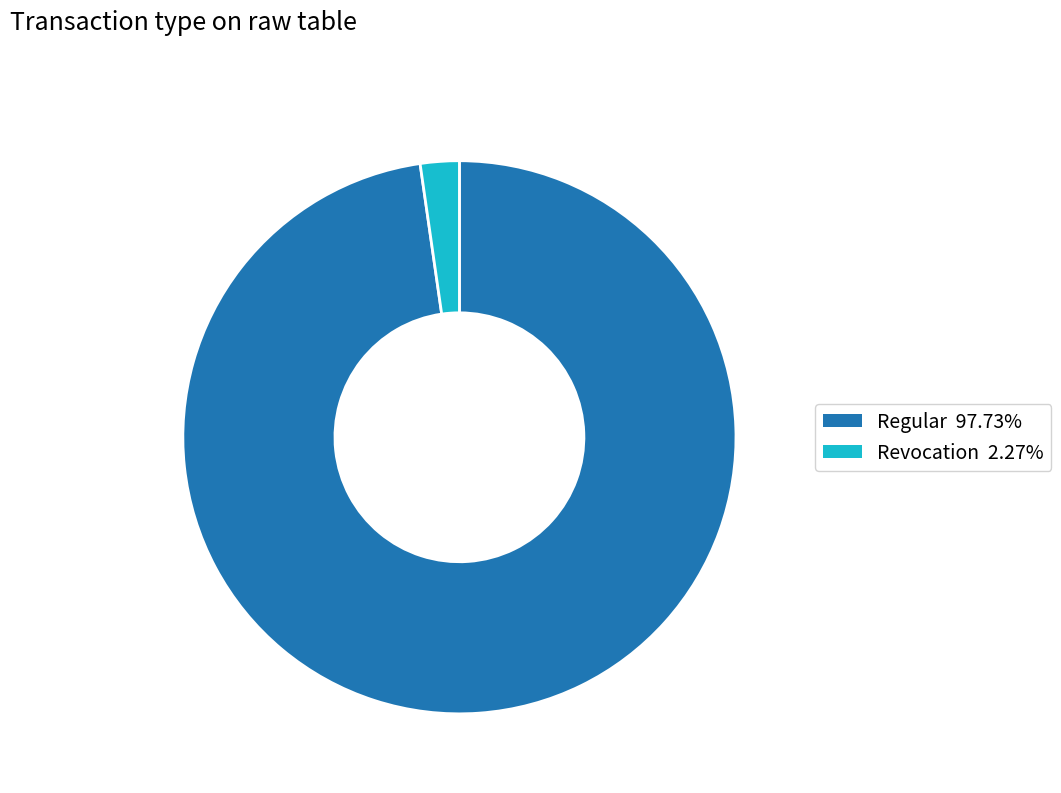

Is there any slice that represents more than half of the pie?

Yes